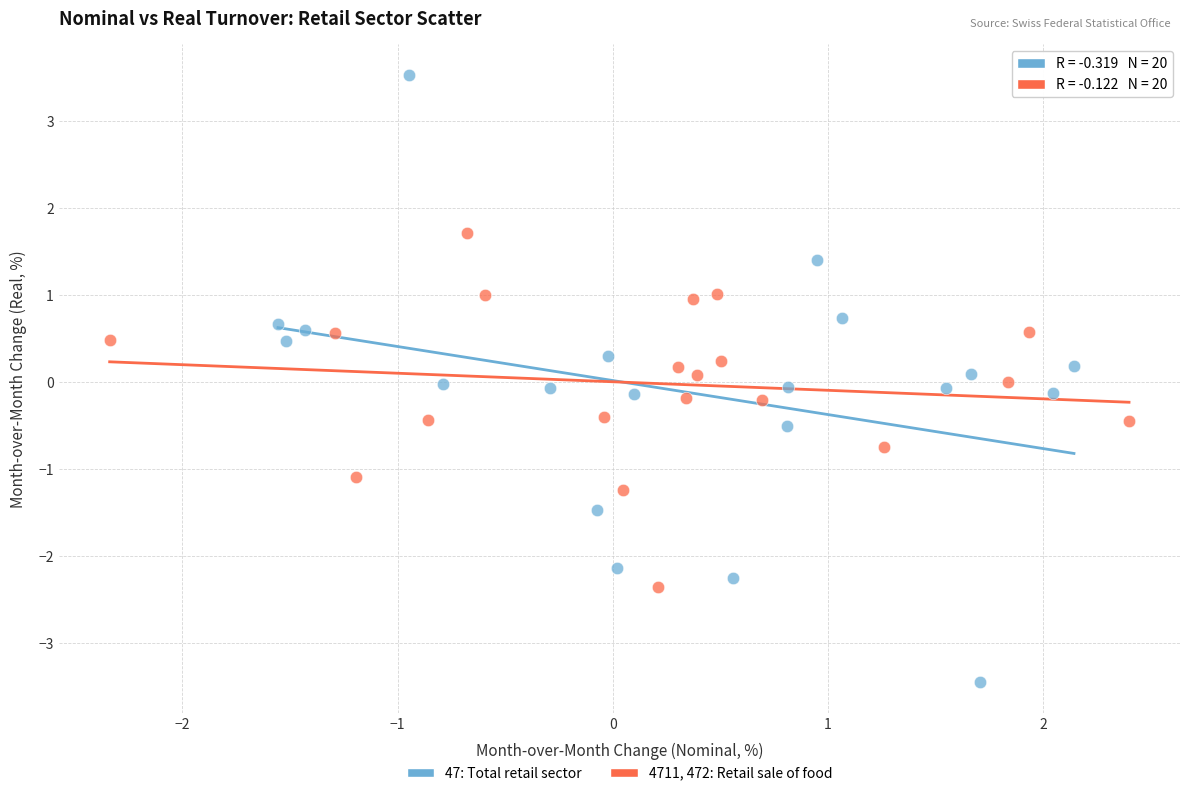

Which series has the widest spread of Y values?

47: Total retail sector